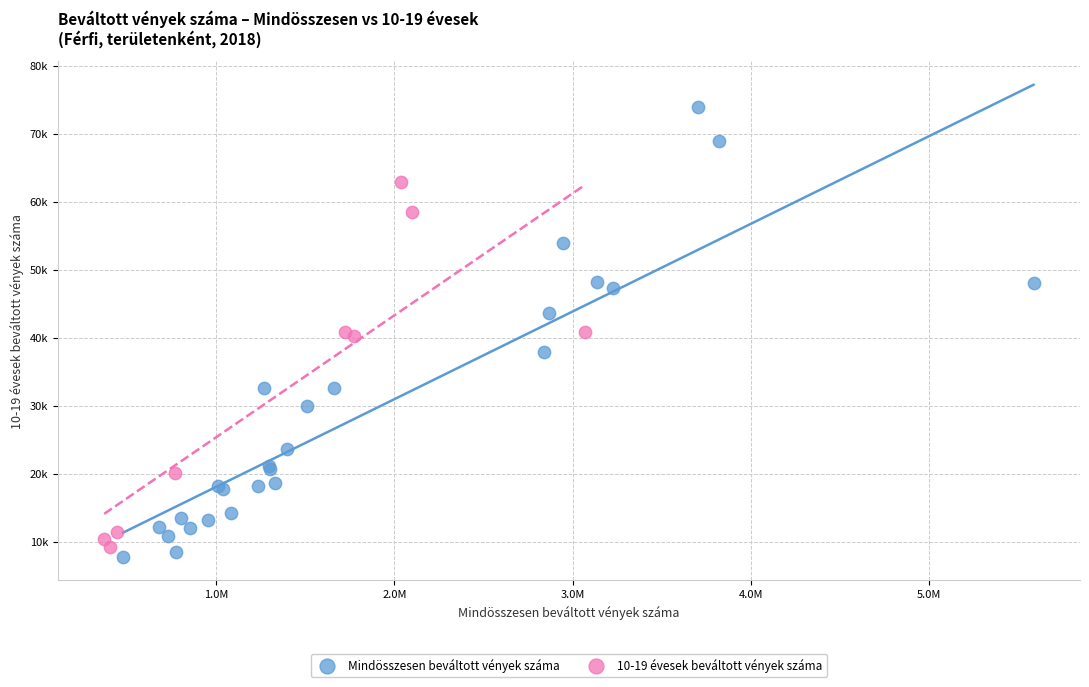

What are all the series names shown in the legend?

Mindösszesen beváltott vények száma, 10-19 évesek beváltott vények száma